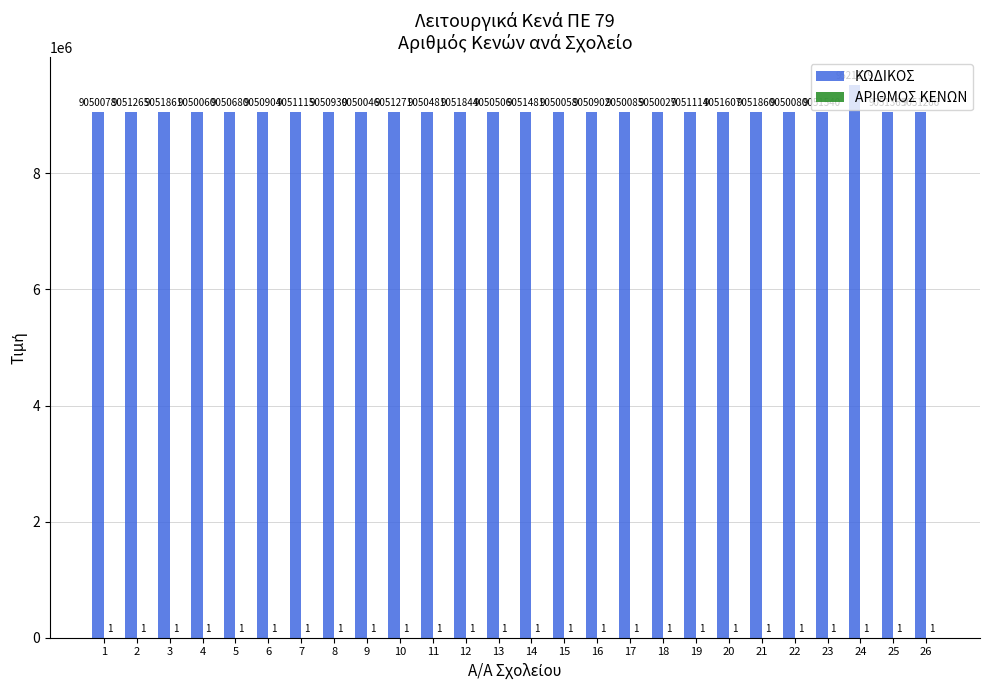

What is the total value across all series at 3?

9051862